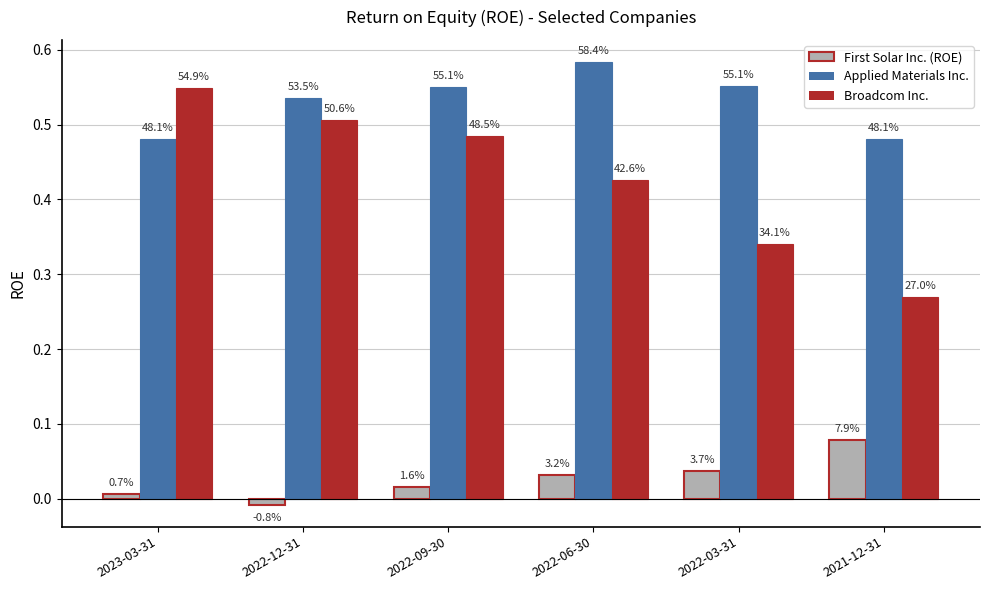

What is the sum of the Applied Materials Inc. values at 2022-03-31 and 2023-03-31?

1.0